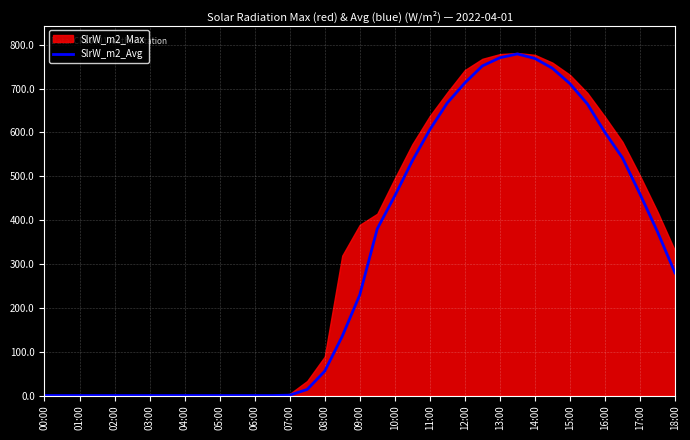

What is the difference between the second highest and minimum values?

770.5